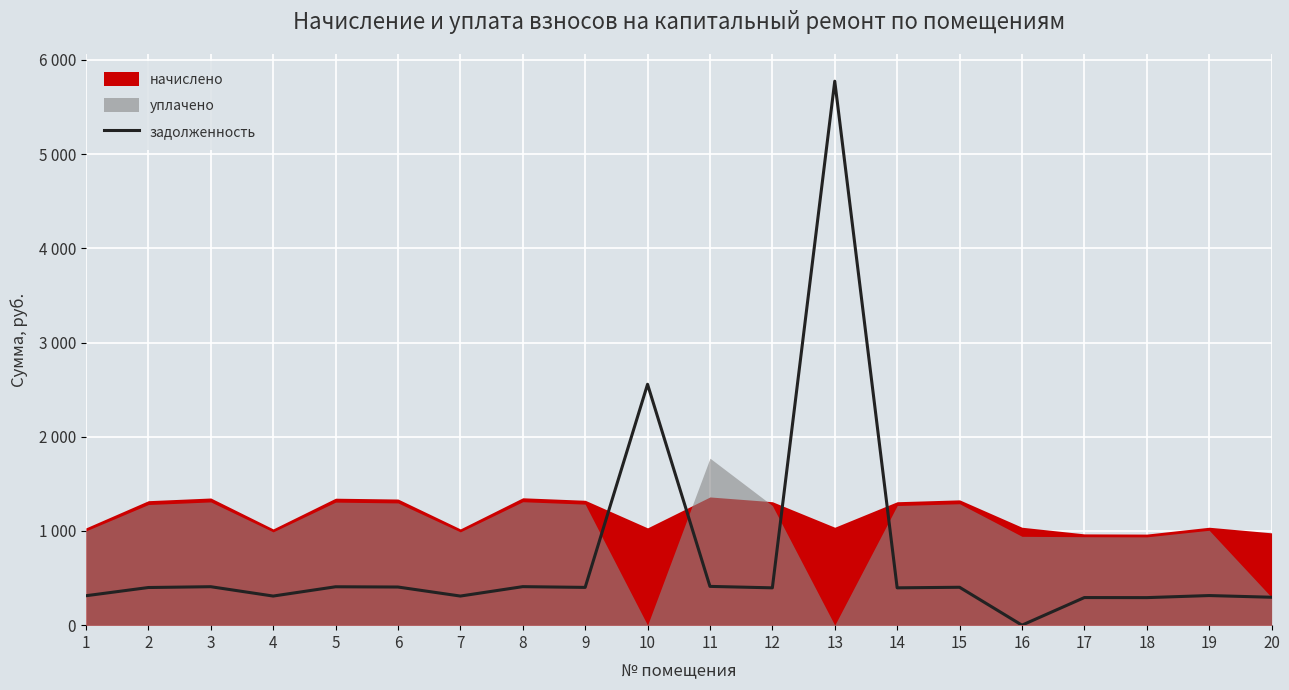

What is the difference between the values at 3 and 8?

0.7